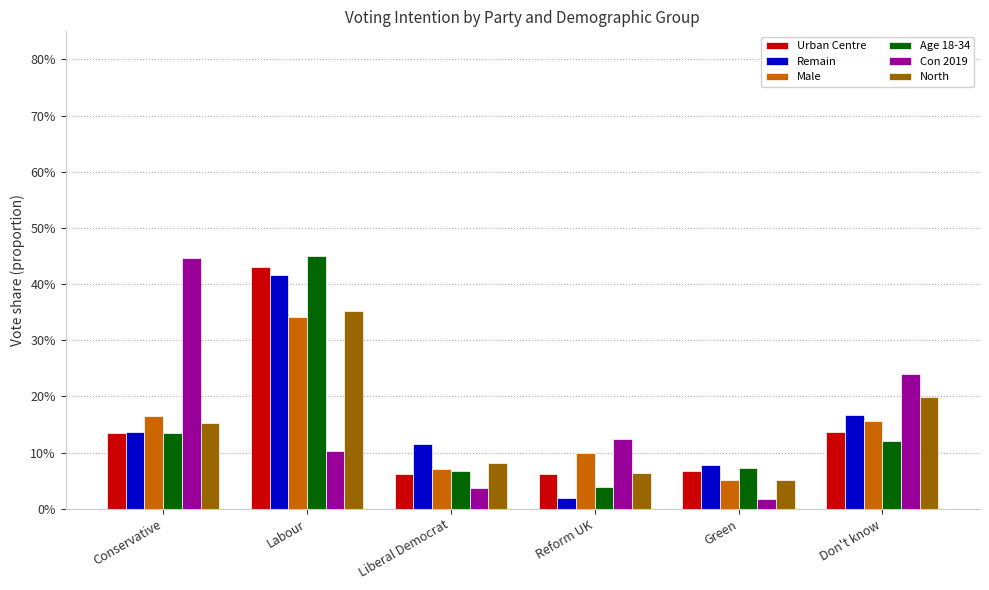

What is the total value across all series at Don't know?

1.0